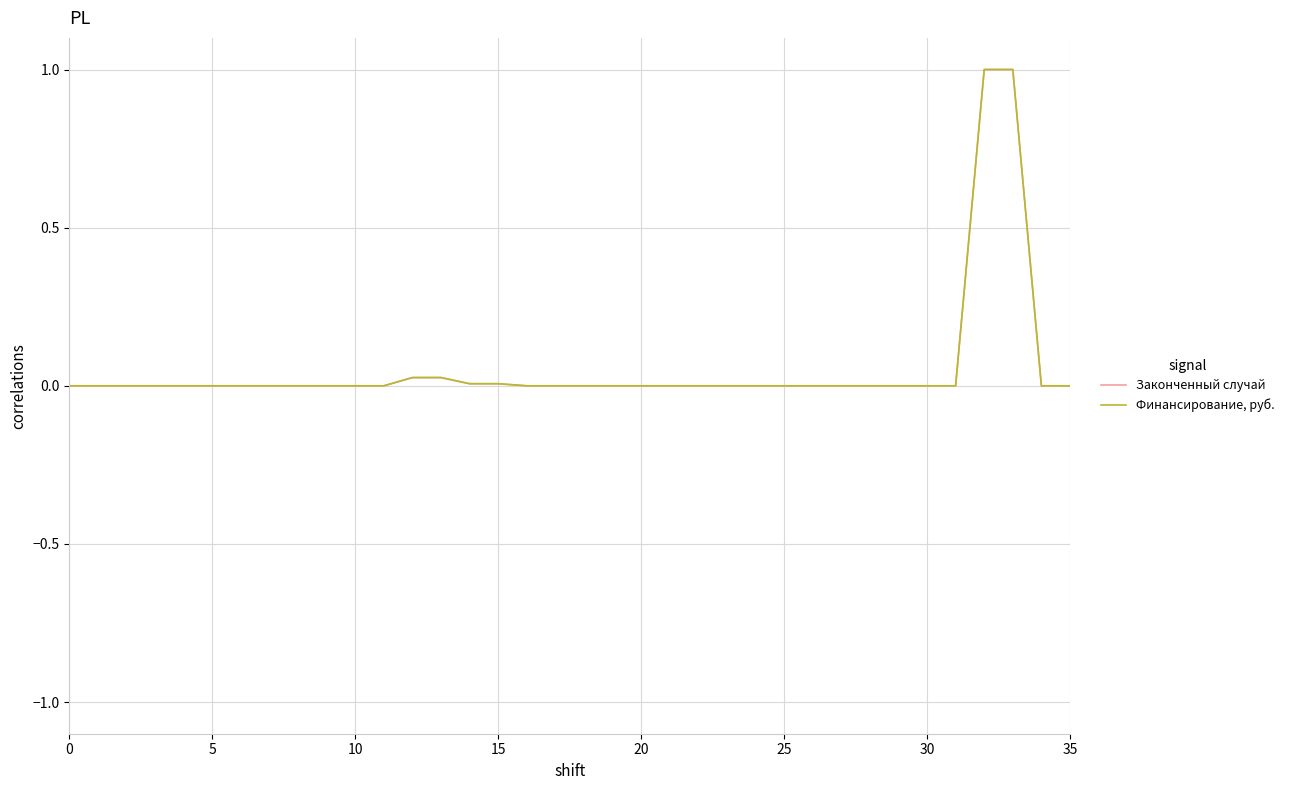

List the series in order of their overall mean, highest first.

Финансирование, руб., Законченный случай